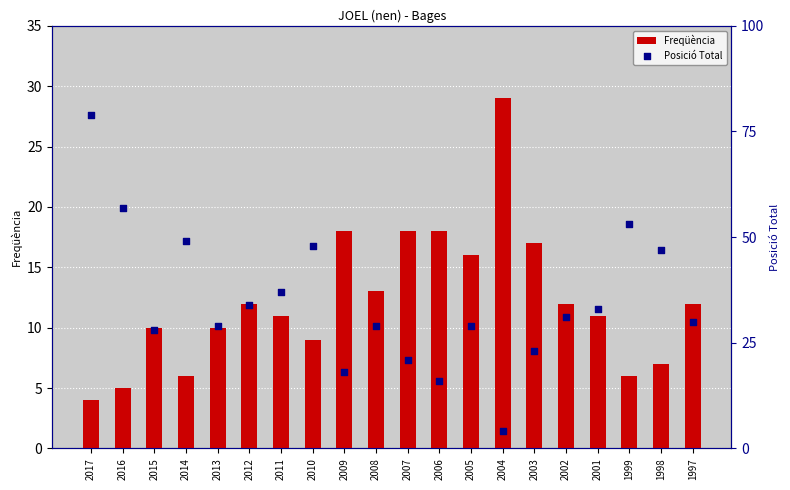

Which series contains the lowest Y value?

Freqüència